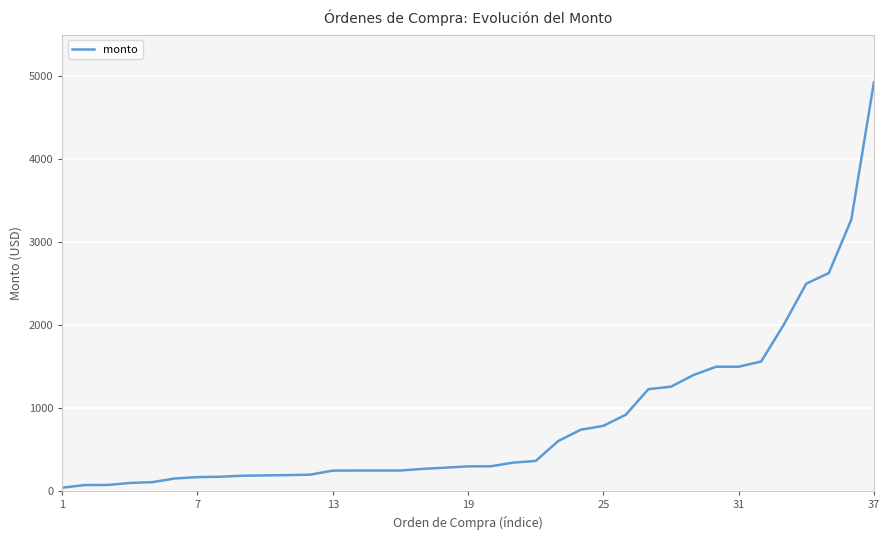

What is the difference between the maximum and minimum values?

4880.4